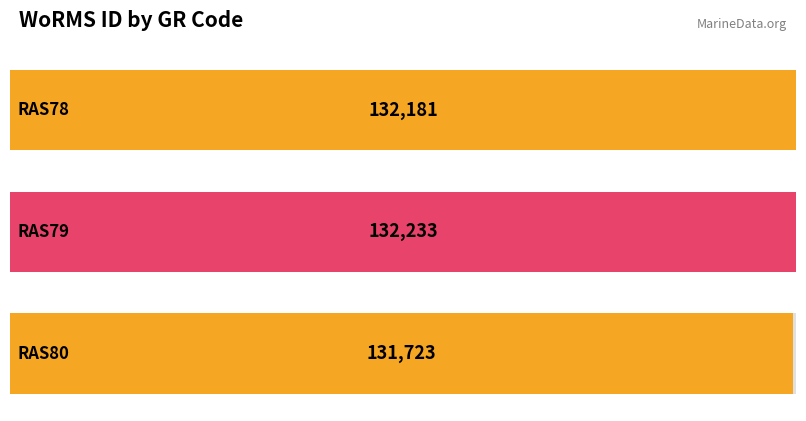

Rank the categories by value from lowest to highest.

RAS80, RAS78, RAS79